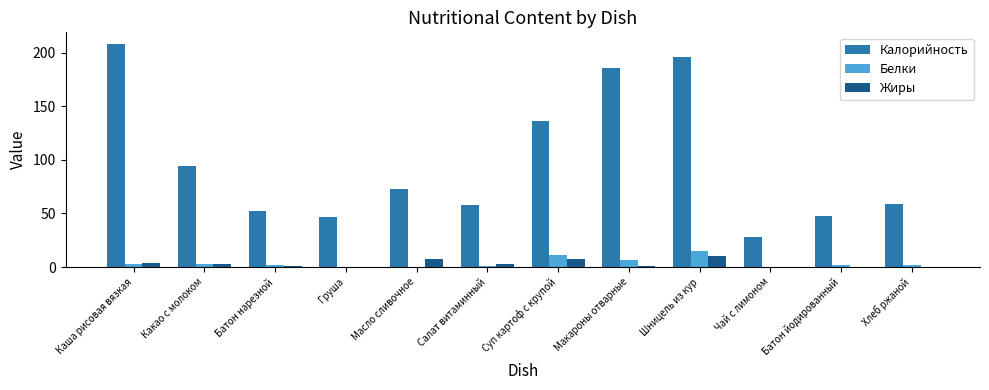

What is the highest value of the Калорийность series?

208.4